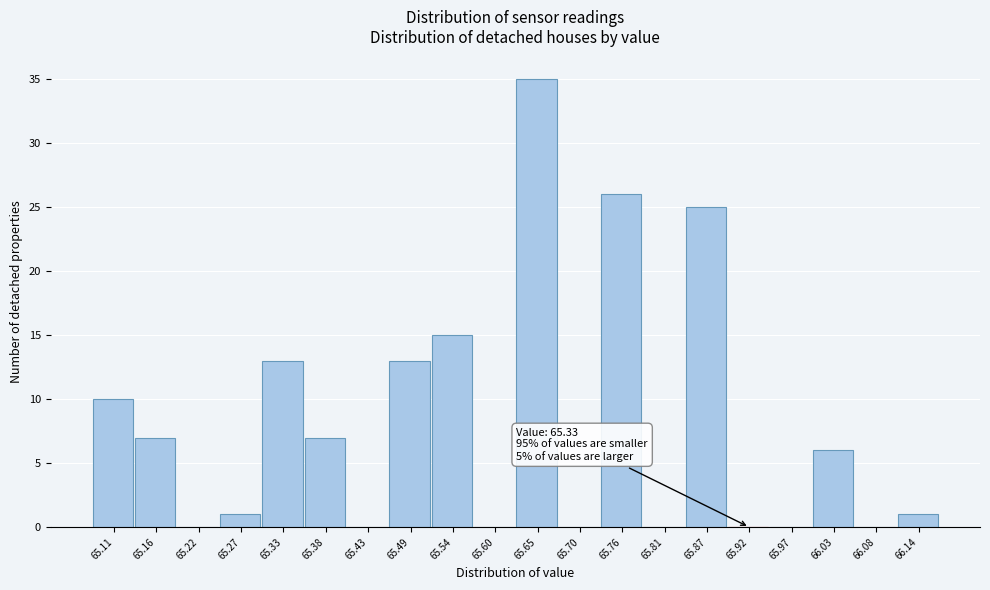

Reading right to left, transcribe all the data shown in this chart.

66.14=1	66.08=0	66.03=6	65.97=0	65.92=0	65.87=25	65.81=0	65.76=26	65.70=0	65.65=35	65.60=0	65.54=15	65.49=13	65.43=0	65.38=7	65.33=13	65.27=1	65.22=0	65.16=7	65.11=10